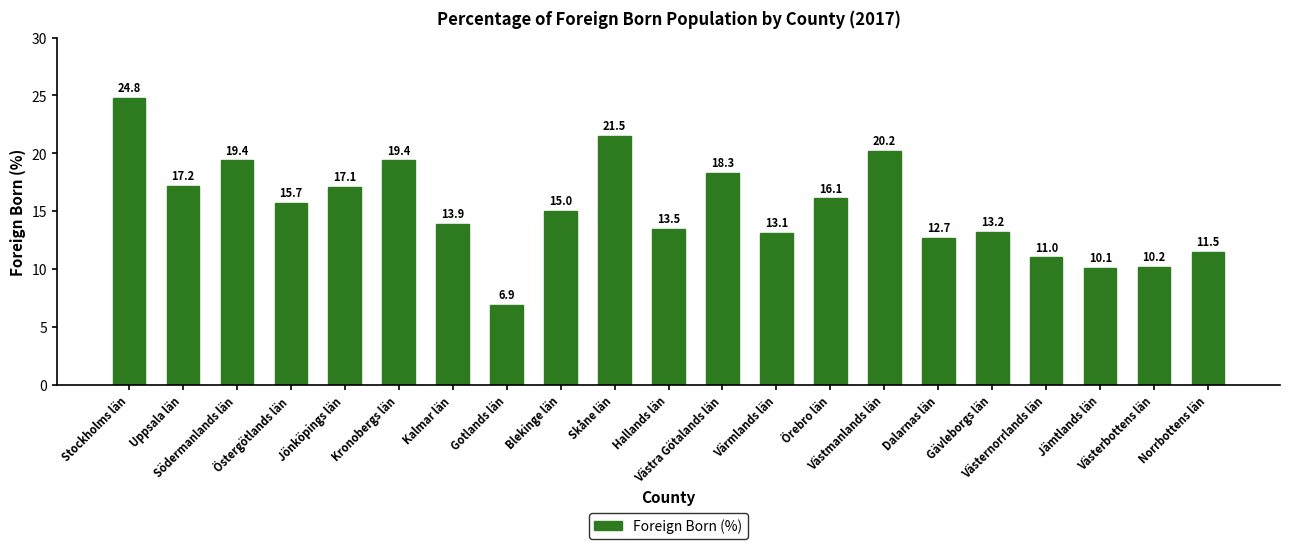

At which label does the data first exceed 15?

Stockholms län